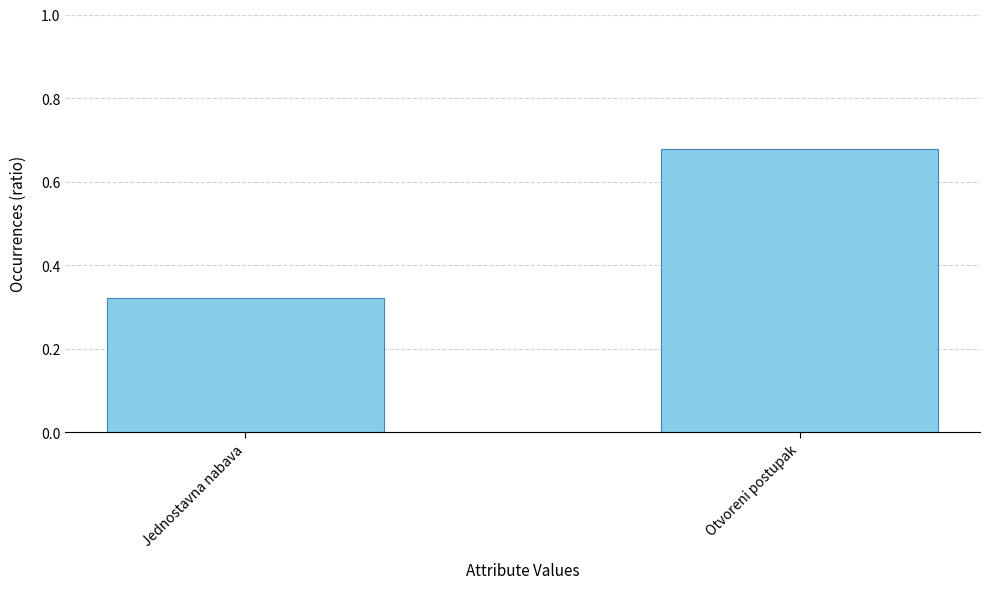

What is the sum of all values?

1.0